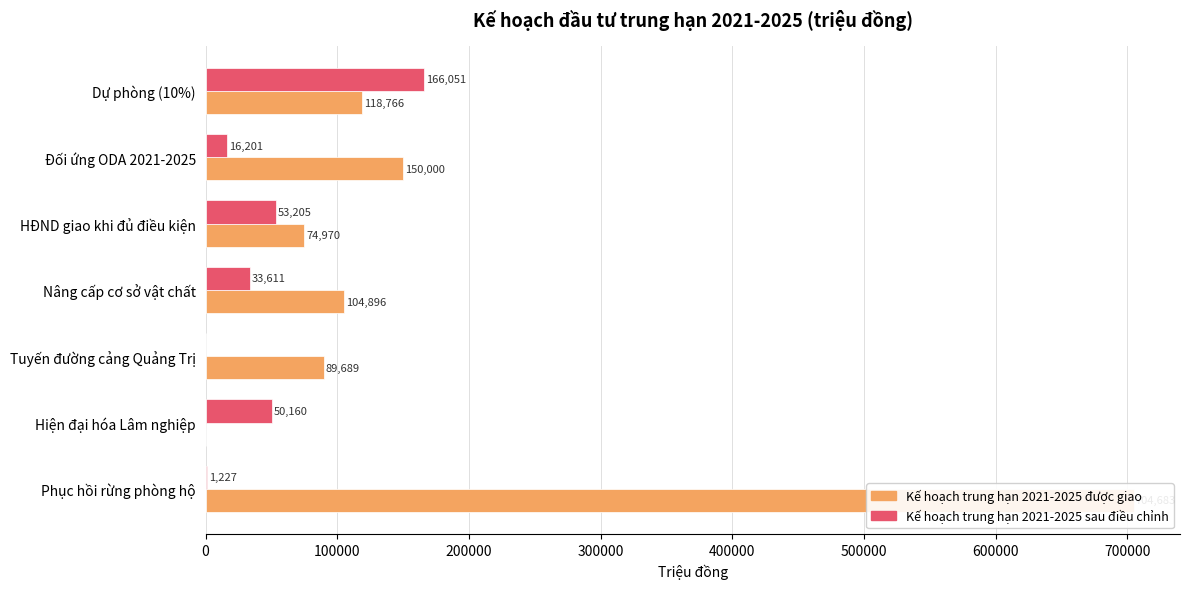

At how many categories does at least one series exceed 623577?

1